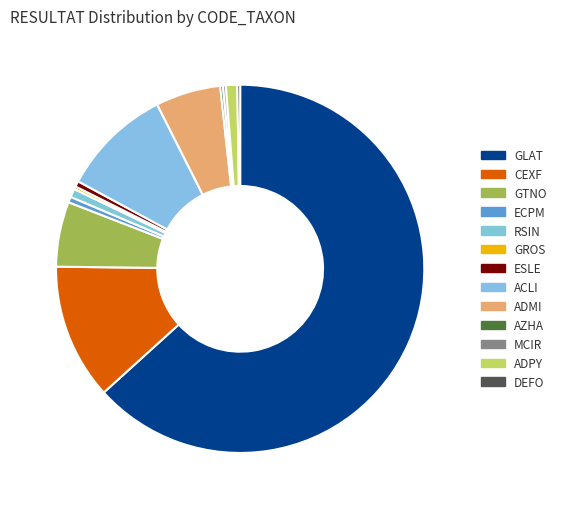

Which slice is the largest?

GLAT